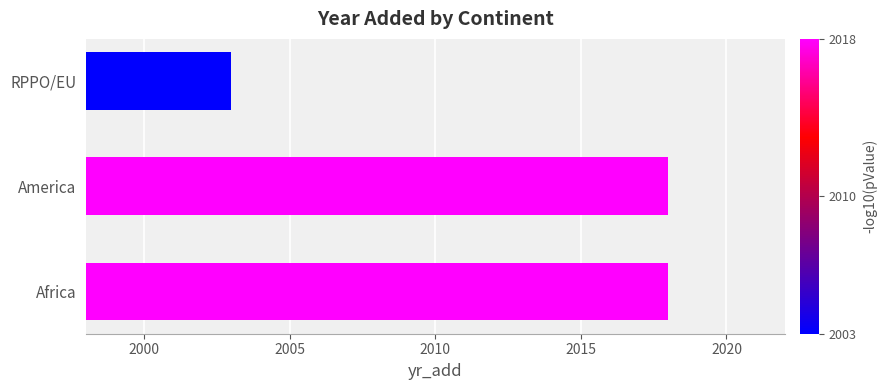

Reading bottom to top, list all the values displayed in this chart.

Africa=2018	America=2018	RPPO/EU=2003